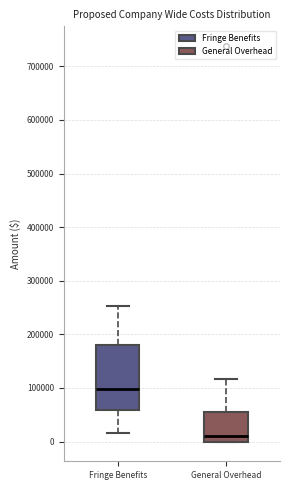

Comparing the boxes themselves (not the whiskers), which one is the tallest?

Fringe Benefits